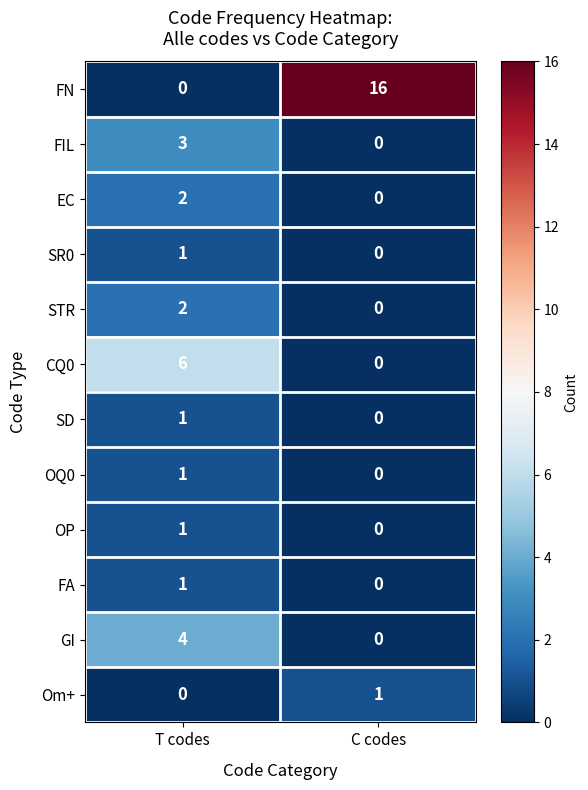

At which label does OQ0 reach its peak?

T codes